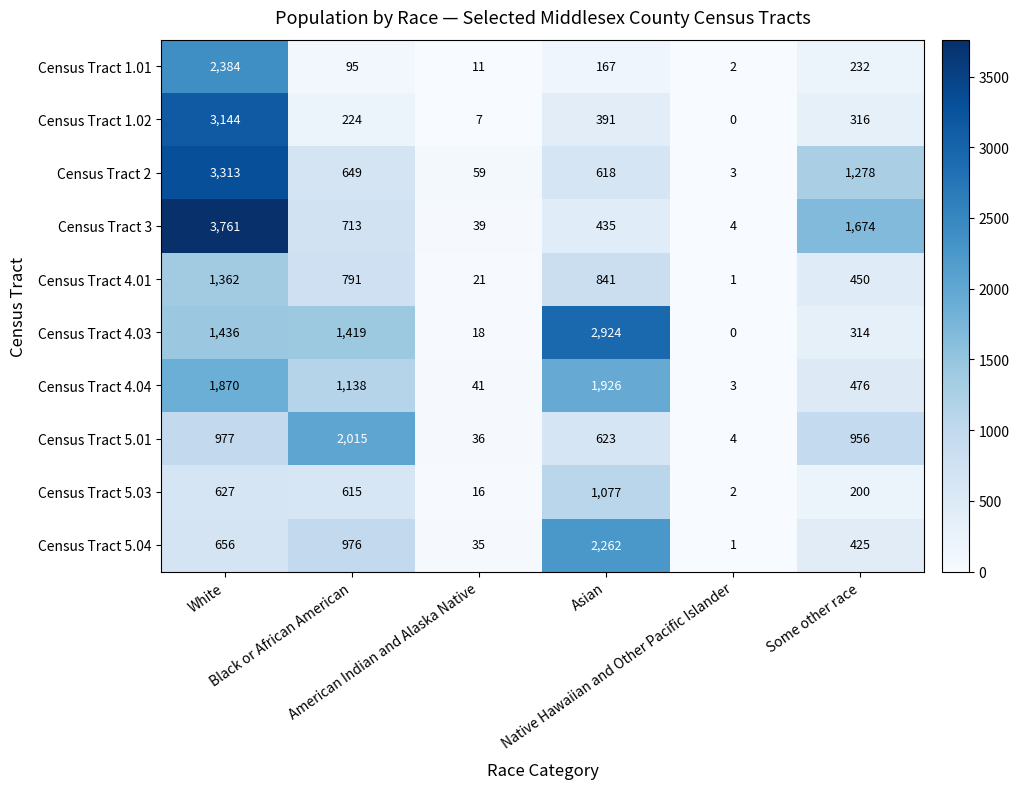

What is the maximum value shown in the chart?

3761